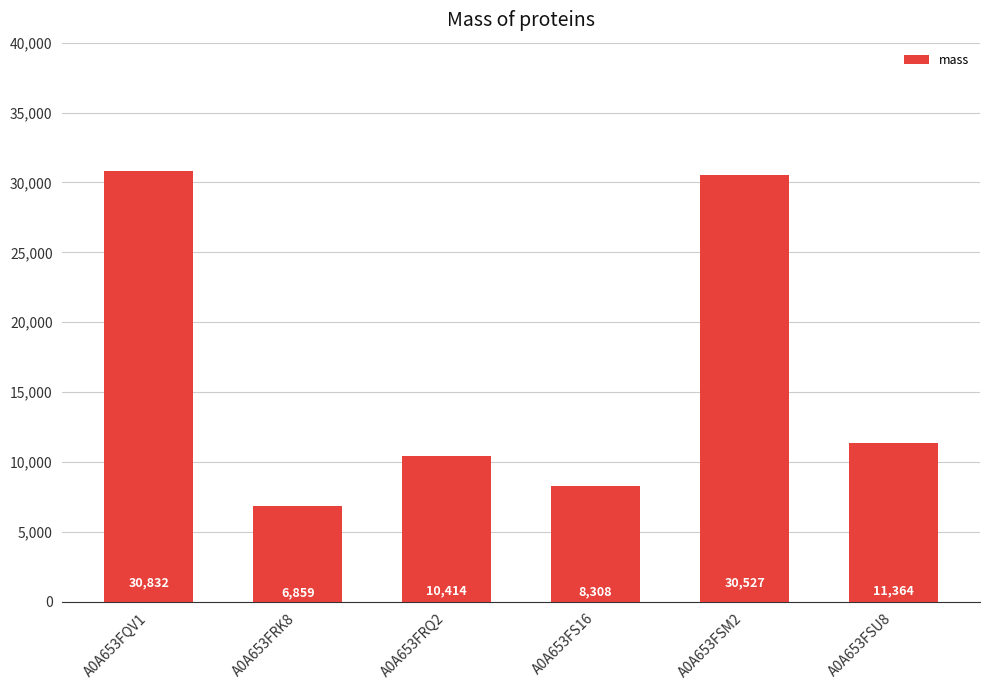

How many data points are above 11364?

3